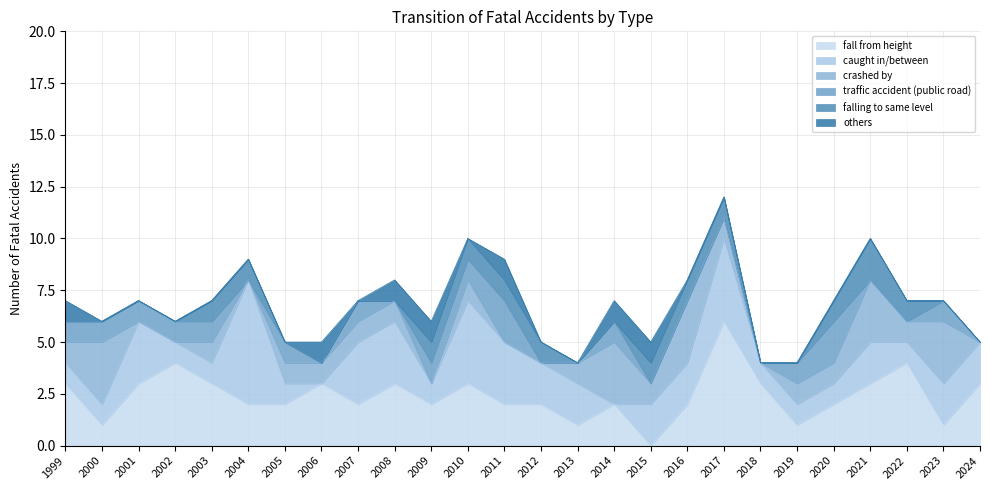

Reading right to left, extract all data points from this chart.

fall from height: 2024=3	2023=1	2022=4	2021=3	2020=2	2019=1	2018=3	2017=6	2016=2	2015=0	2014=2	2013=1	2012=2	2011=2	2010=3	2009=2	2008=3	2007=2	2006=3	2005=2	2004=2	2003=3	2002=4	2001=3	2000=1	1999=3
caught in/between: 2024=2	2023=2	2022=1	2021=2	2020=1	2019=1	2018=1	2017=4	2016=2	2015=2	2014=0	2013=2	2012=2	2011=3	2010=4	2009=1	2008=3	2007=3	2006=0	2005=1	2004=6	2003=1	2002=1	2001=3	2000=1	1999=1
crashed by: 2024=0	2023=3	2022=1	2021=3	2020=1	2019=1	2018=0	2017=1	2016=3	2015=1	2014=3	2013=1	2012=0	2011=0	2010=1	2009=0	2008=1	2007=1	2006=1	2005=1	2004=0	2003=1	2002=0	2001=0	2000=3	1999=1
traffic accident (public road): 2024=0	2023=1	2022=0	2021=0	2020=2	2019=1	2018=0	2017=0	2016=0	2015=0	2014=1	2013=0	2012=0	2011=2	2010=1	2009=1	2008=0	2007=1	2006=0	2005=1	2004=0	2003=1	2002=1	2001=1	2000=1	1999=1
falling to same level: 2024=0	2023=0	2022=1	2021=2	2020=1	2019=0	2018=0	2017=1	2016=1	2015=1	2014=0	2013=0	2012=1	2011=1	2010=1	2009=1	2008=0	2007=0	2006=0	2005=0	2004=1	2003=1	2002=0	2001=0	2000=0	1999=0
others: 2024=0	2023=0	2022=0	2021=0	2020=0	2019=0	2018=0	2017=0	2016=0	2015=1	2014=1	2013=0	2012=0	2011=1	2010=0	2009=1	2008=1	2007=0	2006=1	2005=0	2004=0	2003=0	2002=0	2001=0	2000=0	1999=1